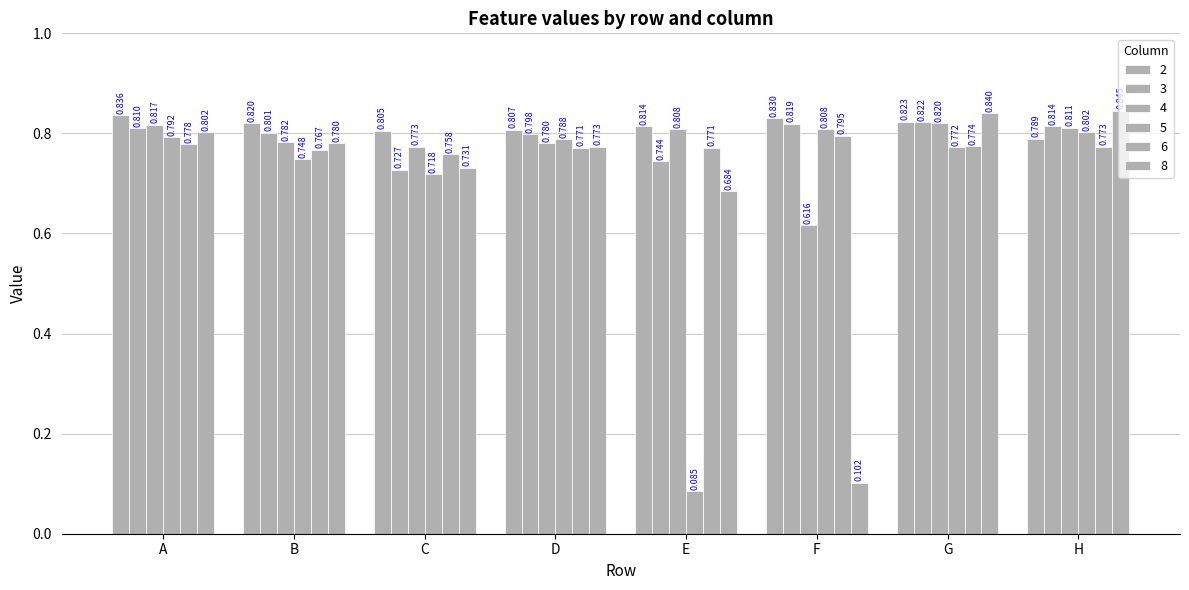

Which series has the widest spread of values?

8